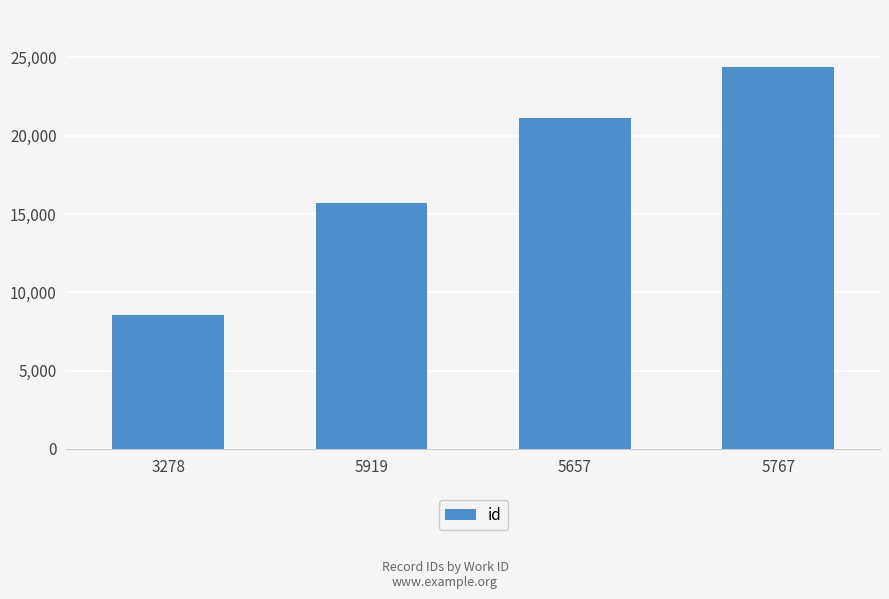

At which category does the chart reach its minimum across all series?

3278